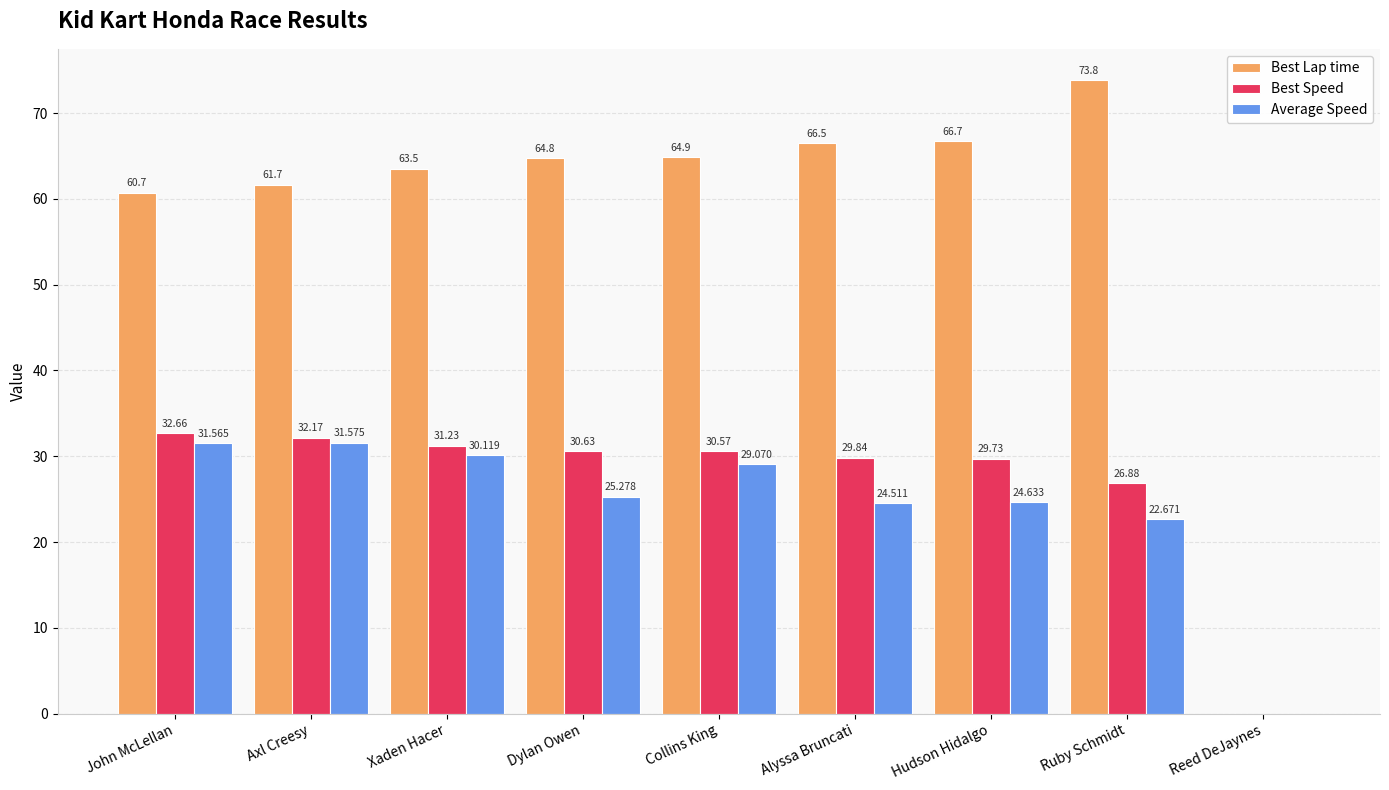

How many distinct data groups are displayed?

3